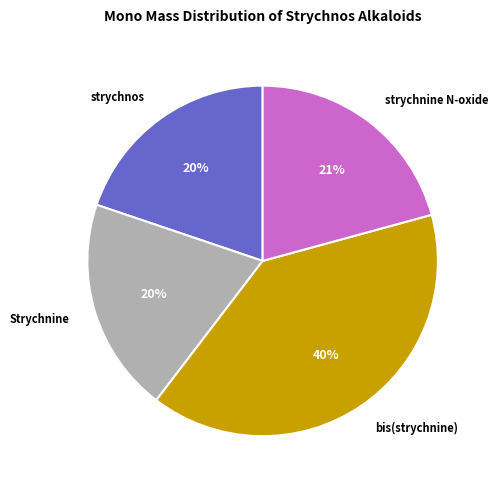

Does any single category account for the majority?

No